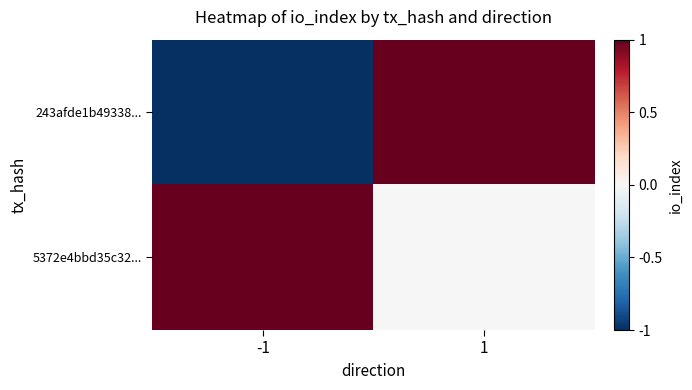

Rank the series at 1 from lowest to highest value.

5372e4bbd35c32..., 243afde1b49338...